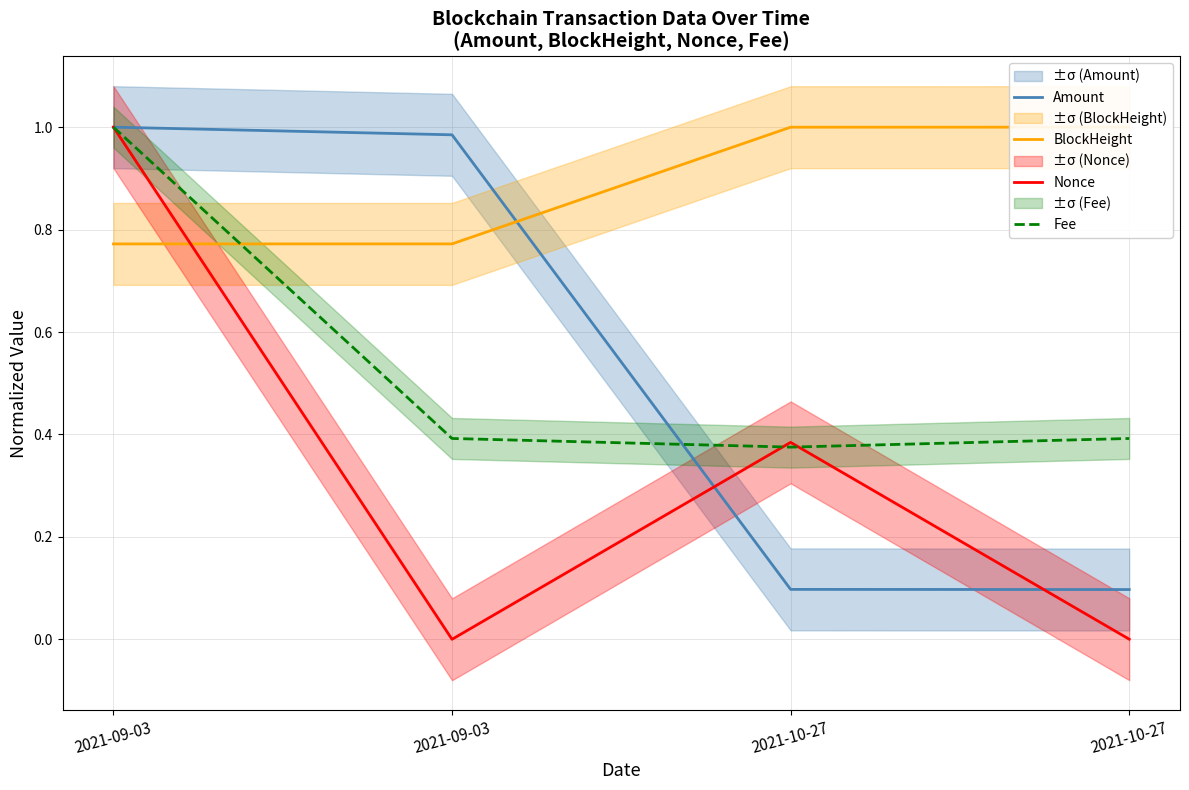

How many lines are shown in the chart?

4